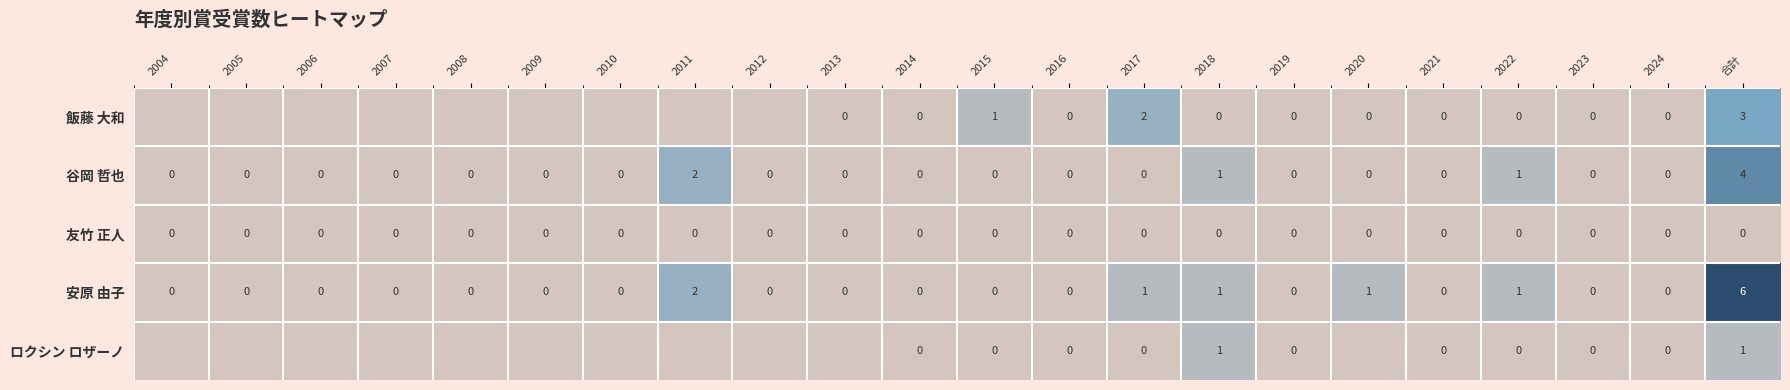

Where is 安原 由子 nearest to the value 3?

2011